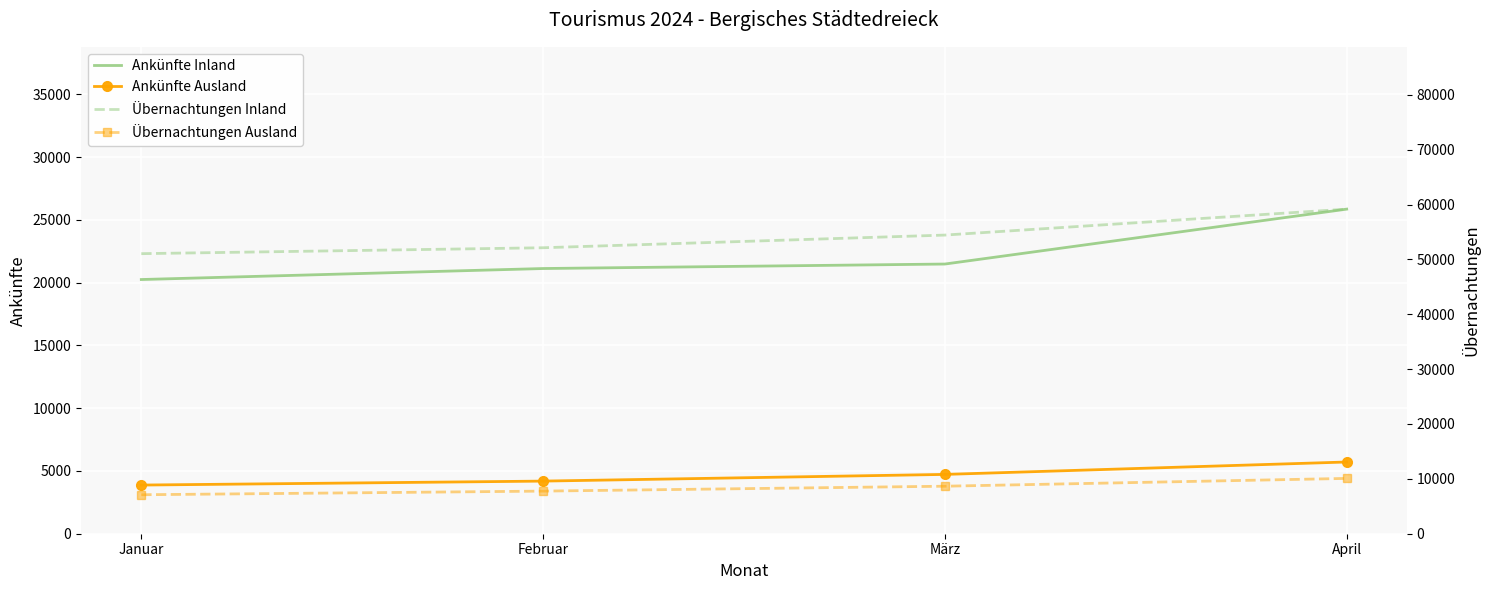

What is the total value across all series at April?

100825